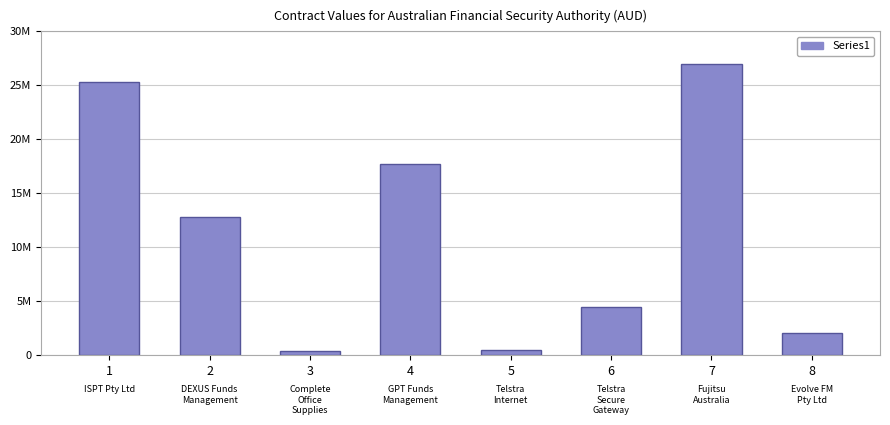

Are the bars horizontal?

No